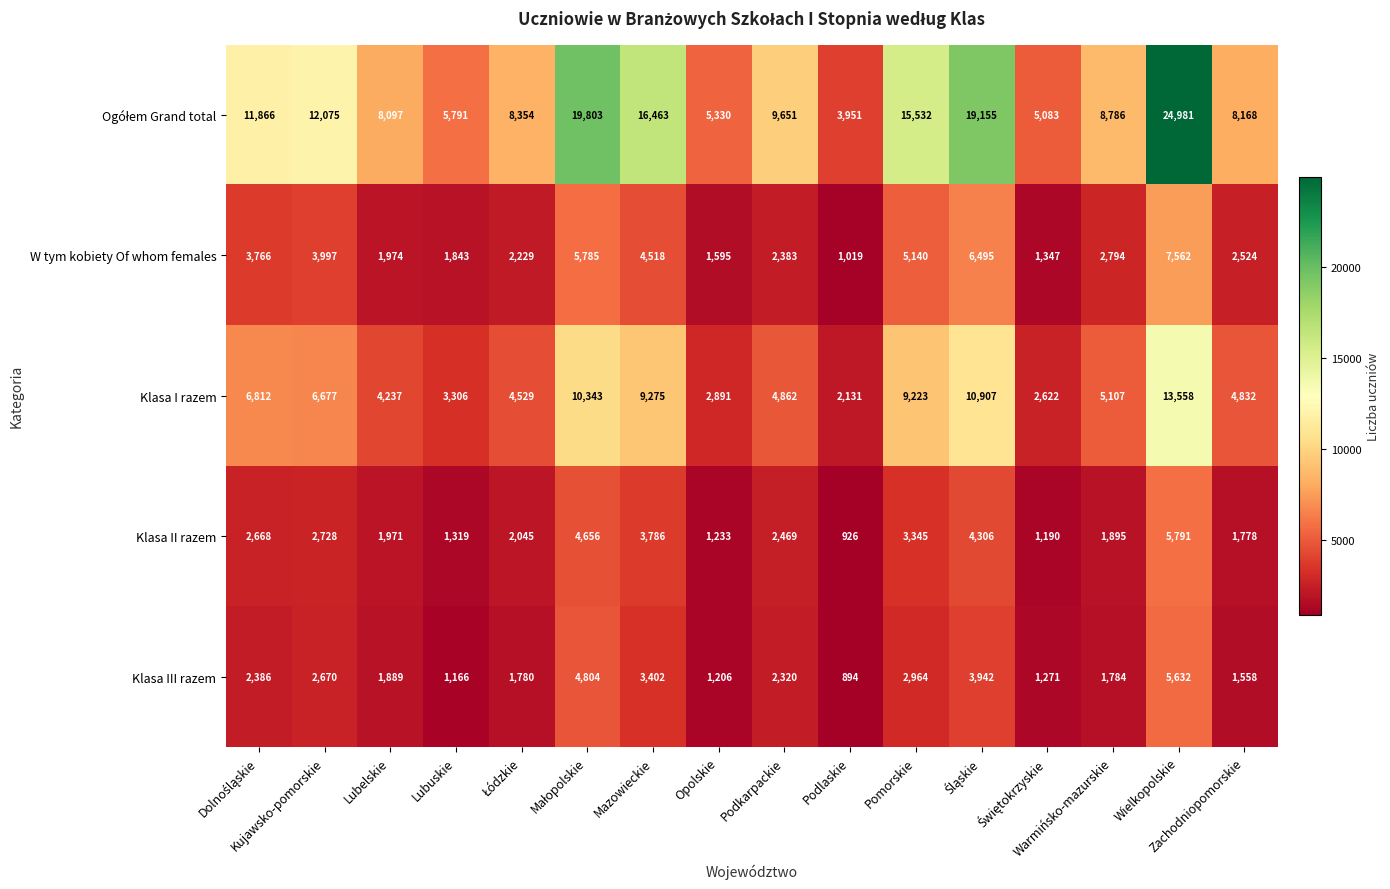

What is the smallest value displayed?

894